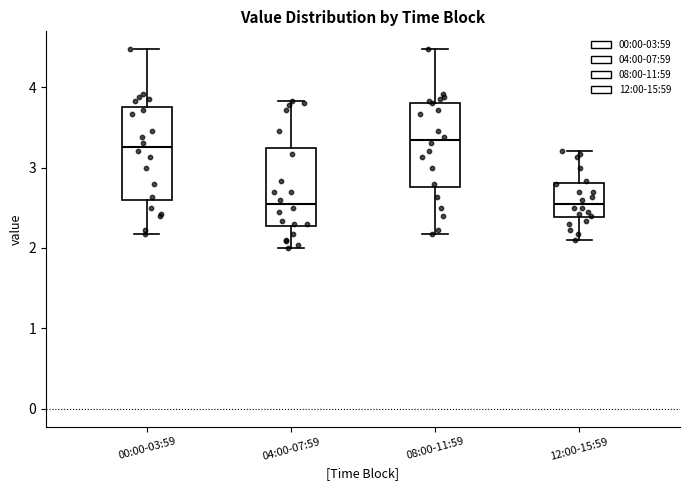

Reading left to right, transcribe this box plot: for each box, give where its median line is, the range the box spans, and where its two whiskers end, as read against the y-axis. The values are not printed on the chart, so give them approximately, as read against the axis.

00:00-03:59: median 3.3, box 2.6 to 3.7, whiskers 2.2 to 4.5
04:00-07:59: median 2.6, box 2.3 to 3.2, whiskers 2.0 to 3.8
08:00-11:59: median 3.3, box 2.8 to 3.8, whiskers 2.2 to 4.5
12:00-15:59: median 2.6, box 2.4 to 2.8, whiskers 2.1 to 3.2